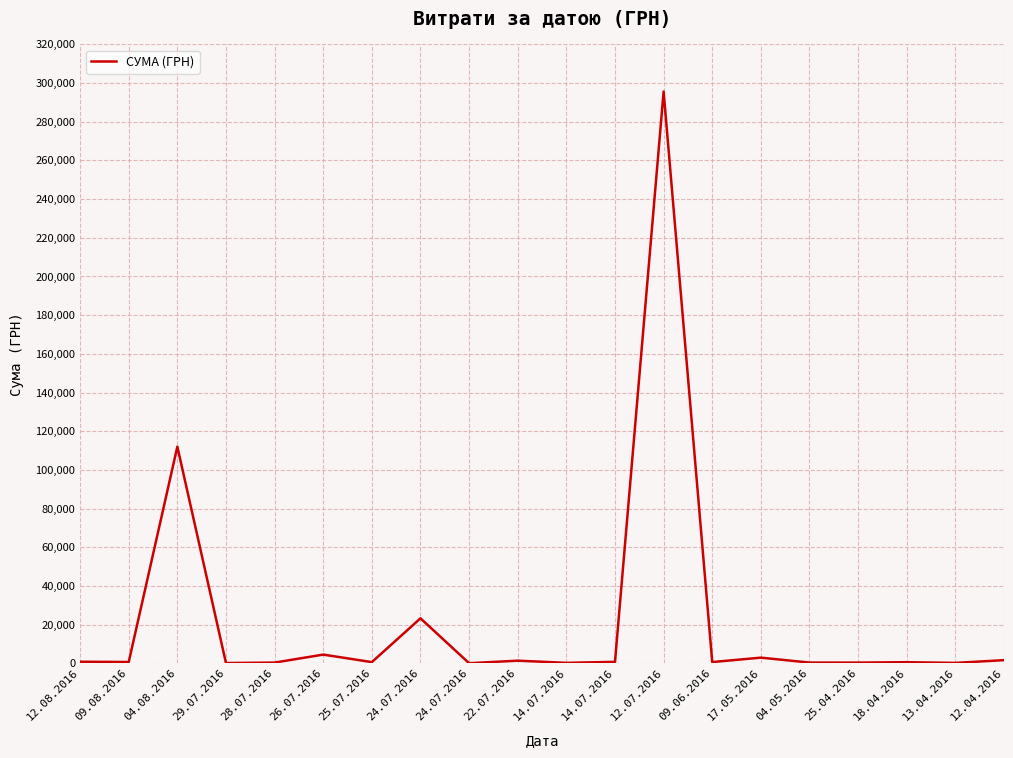

How many distinct data groups are displayed?

1